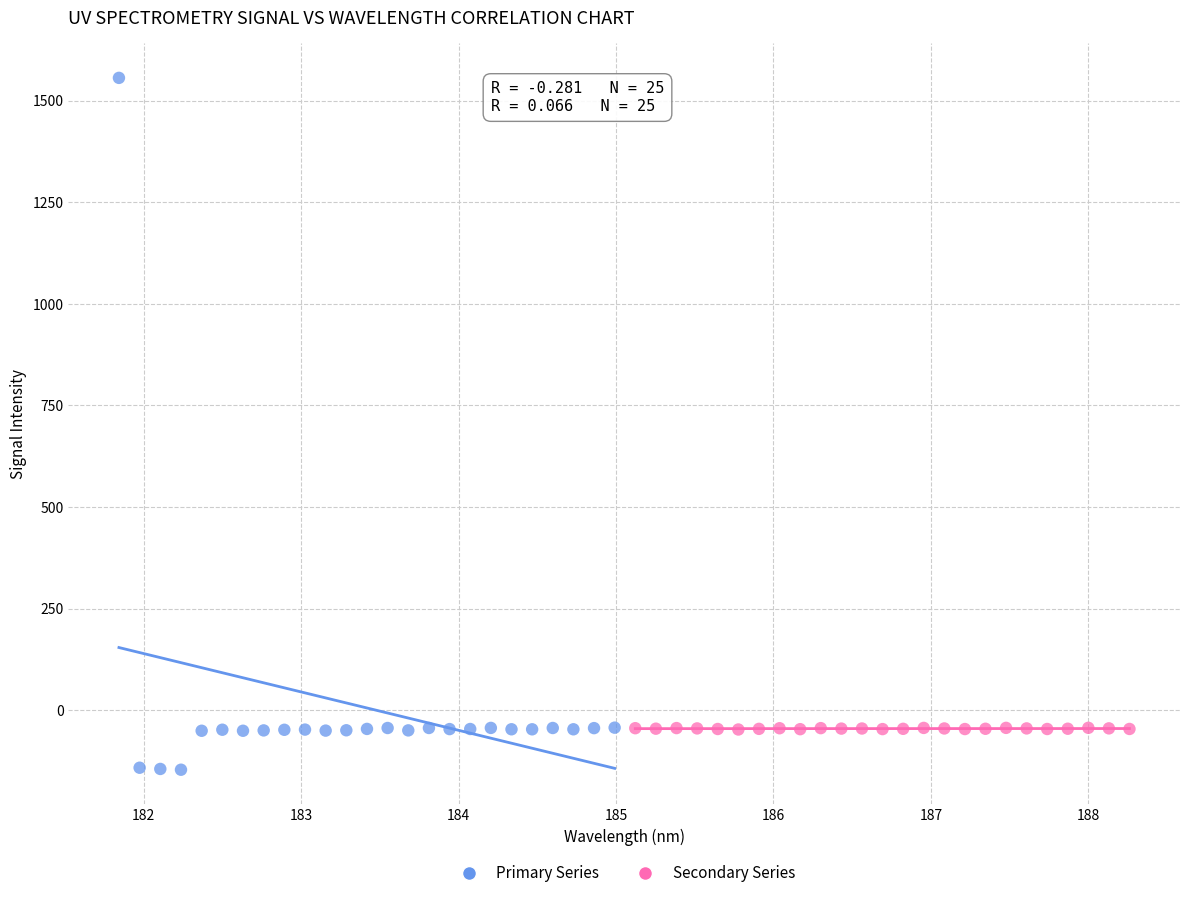

Which series contains the highest Y value?

Primary Series